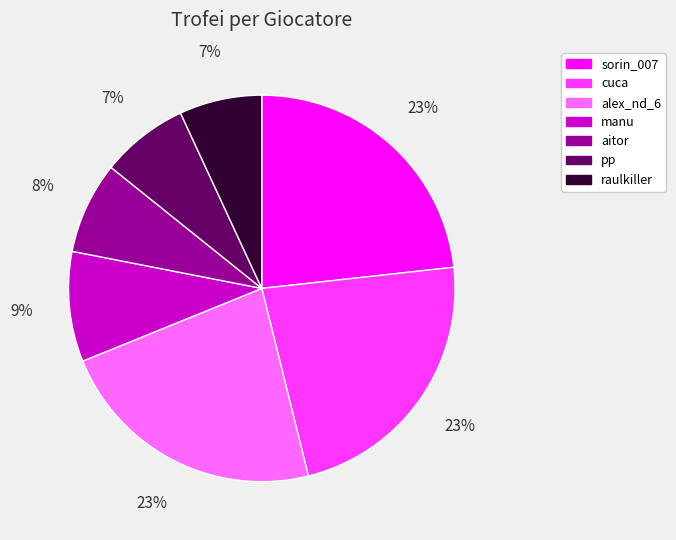

What is the ratio of the value at manu to the value at pp?

1.3